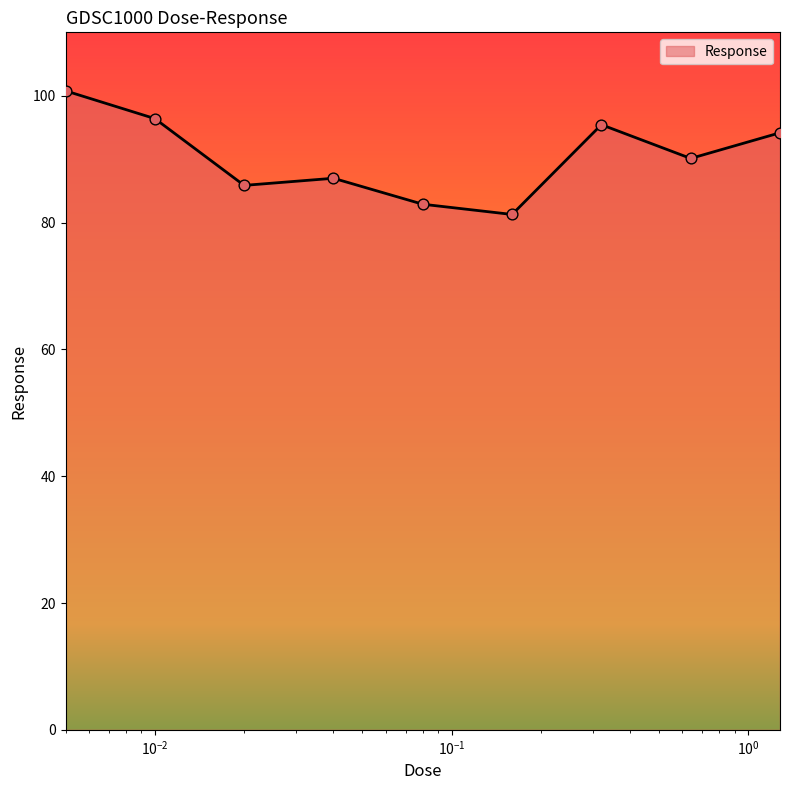

What is the maximum value shown in the chart?

100.8